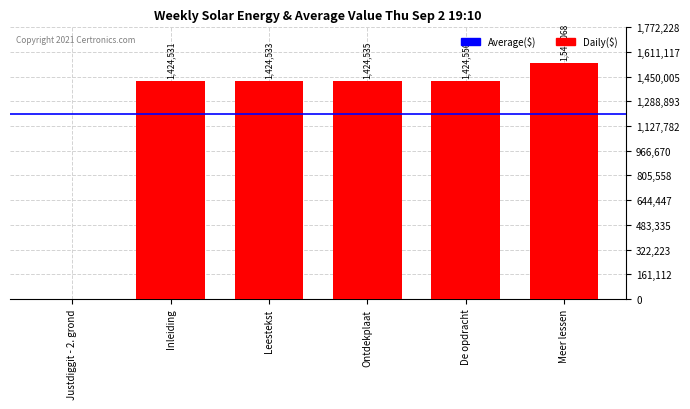

Between Leestekst and Ontdekplaat, which is larger?

Ontdekplaat